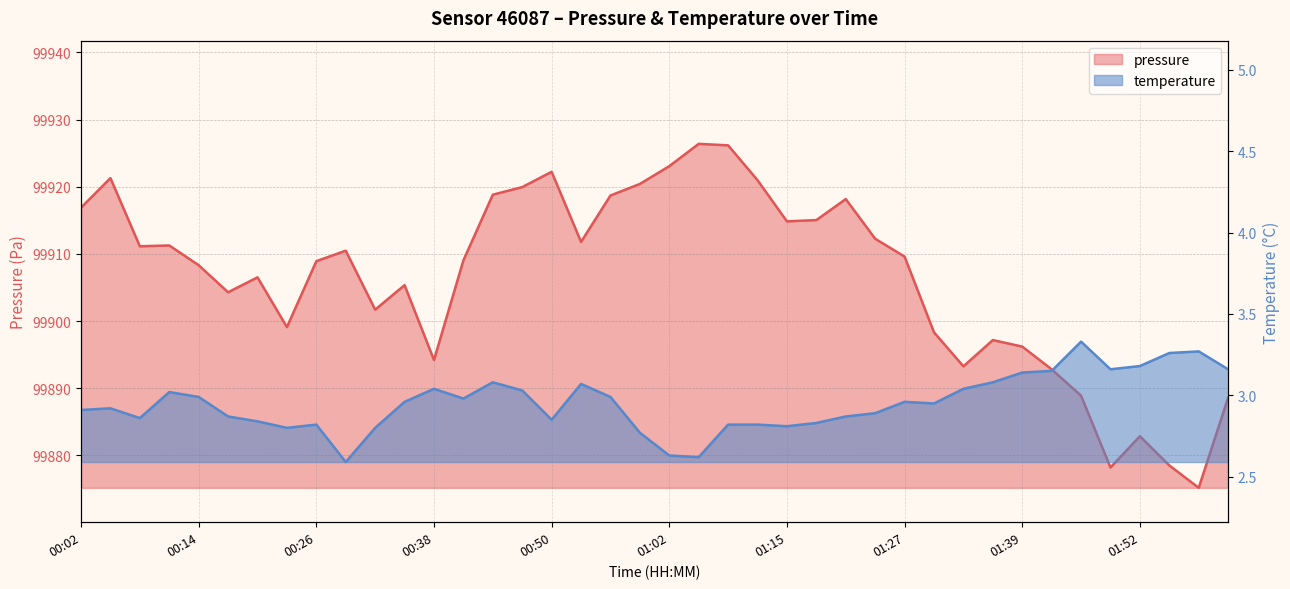

True or false: pressure has more than 2 points higher than both neighbors.

True